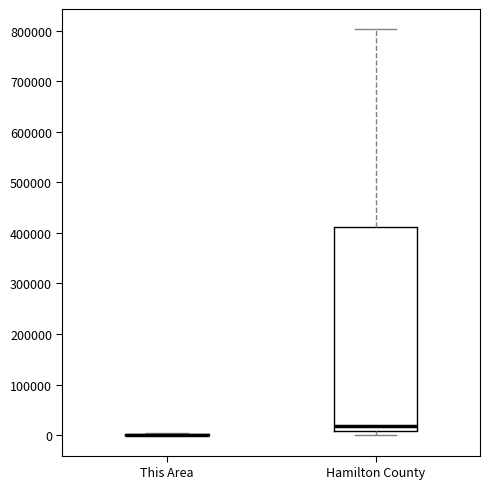

Which box is the tallest, from its lower edge to its upper edge?

Hamilton County